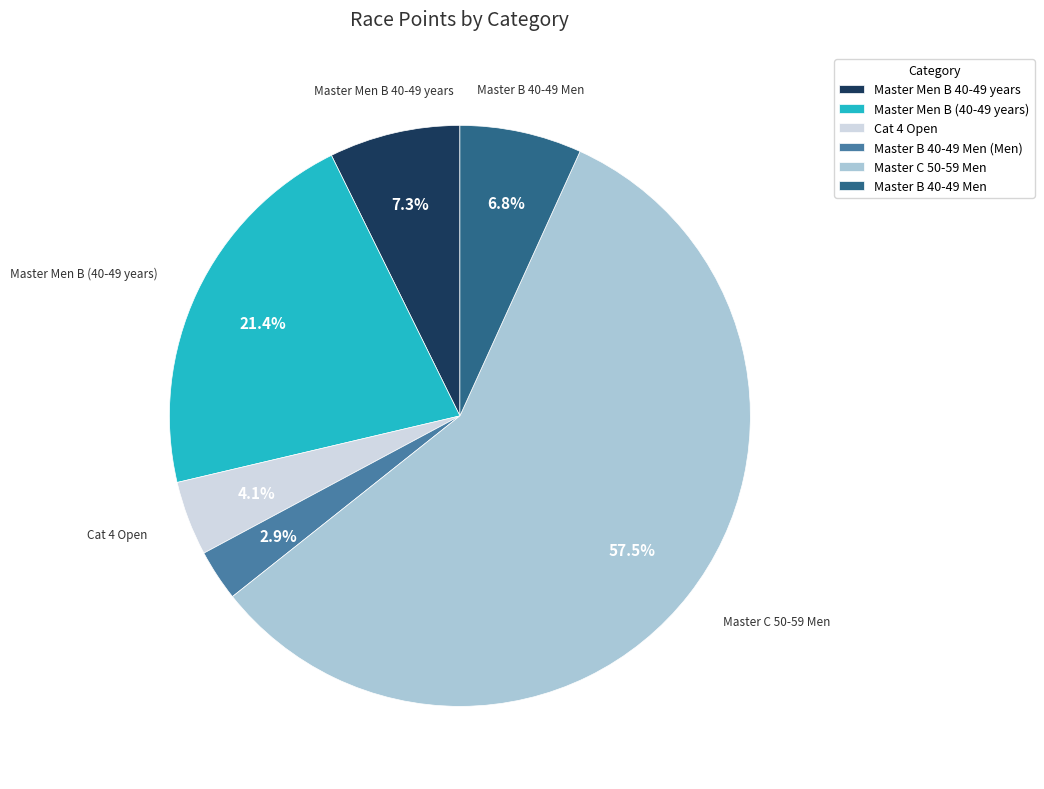

Which category has the smallest portion of the pie?

Master B 40-49 Men (Men)